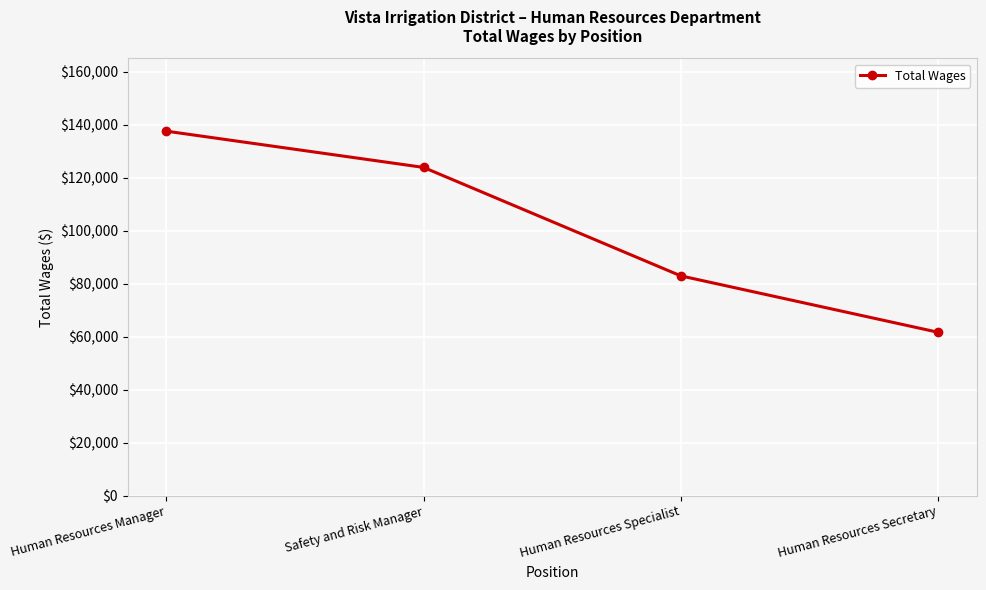

How many values are between 82915 and 137517?

3